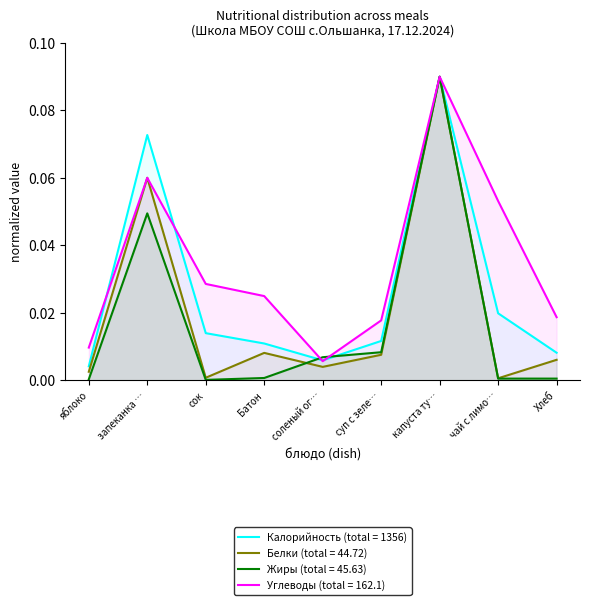

How many interior local valleys does the Углеводы series have?

1